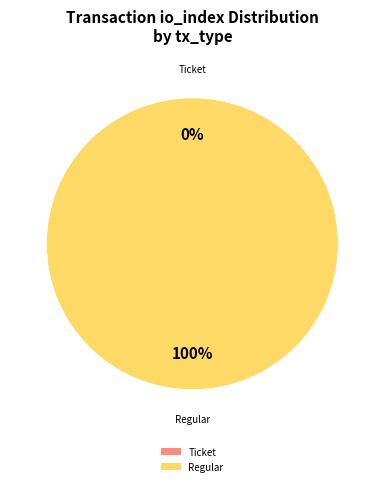

How many segments does this pie chart have?

2